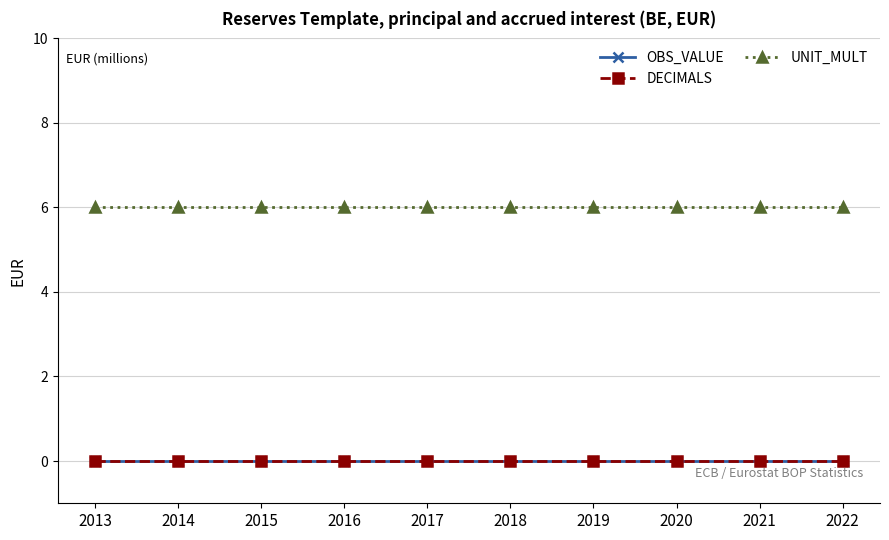

Does the chart have visible grid lines?

Yes